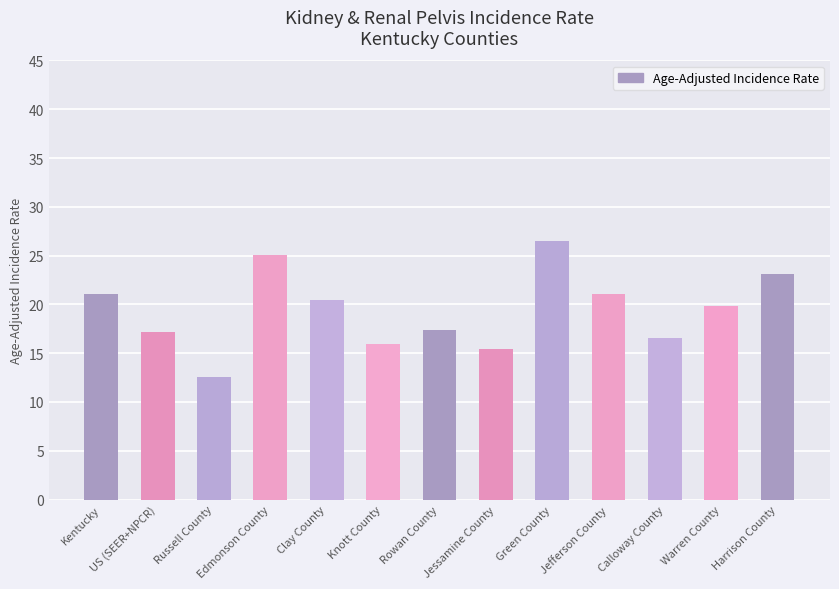

What is the change in value from Kentucky to Edmonson County?

+4.0